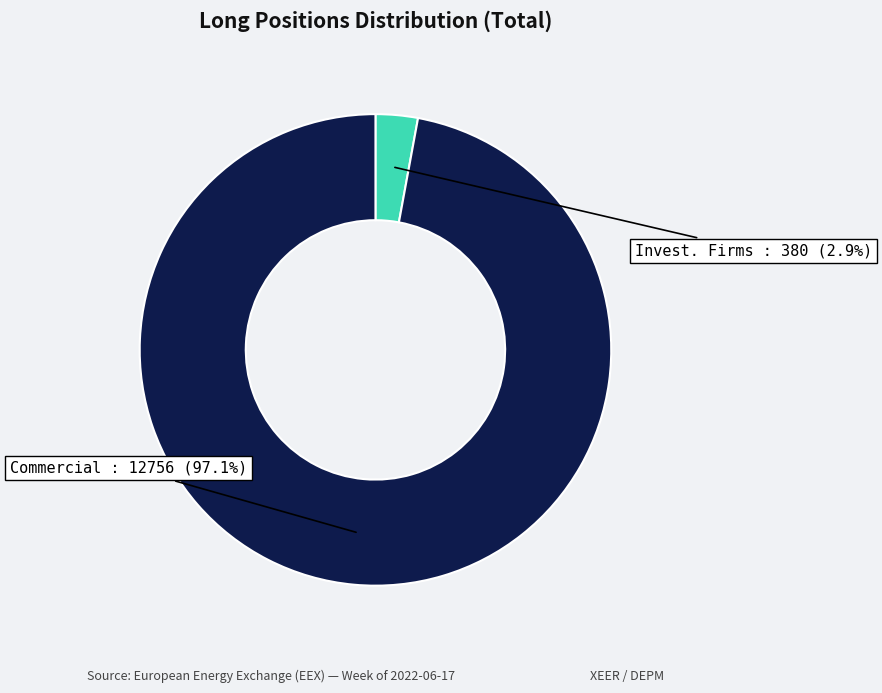

To the nearest percent, what is the average slice percentage?

50%